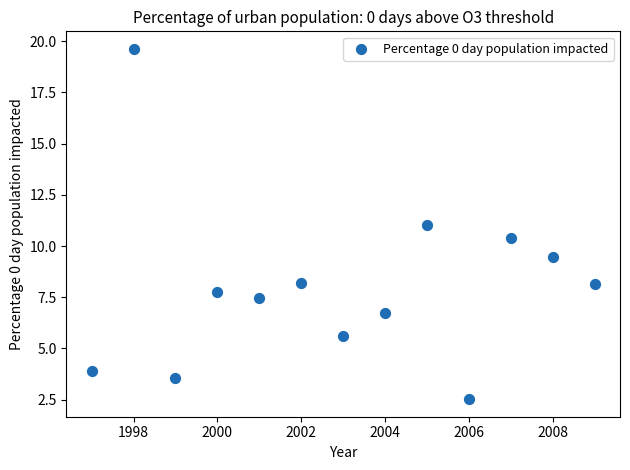

What is the range of Y values (max minus min)?

17.1